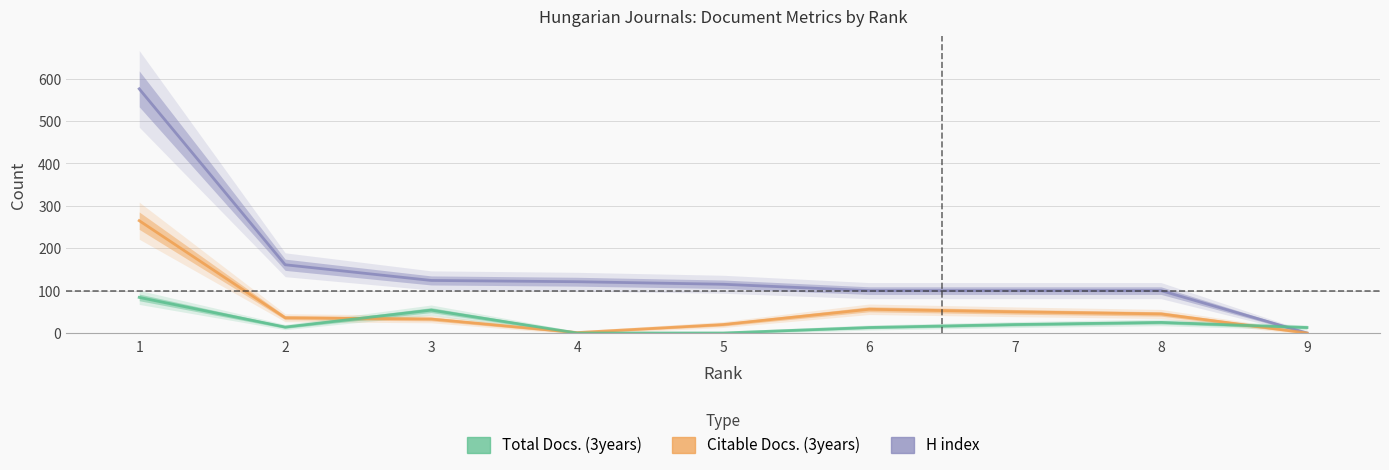

Reading left to right, transcribe all the data shown in this chart.

H index: 576	161	124	121	115	100	100	100	0
Citable Docs. (3years): 265	36	33	1	20	56	50	45	0
Total Docs. (3years): 84	14	54	0	0	13	20	25	13